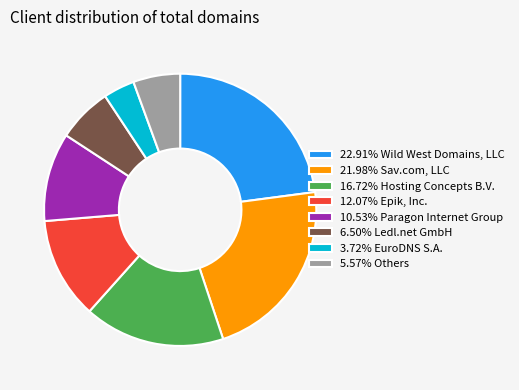

Does 10.53% Paragon Internet Group represent more than half of the total?

No